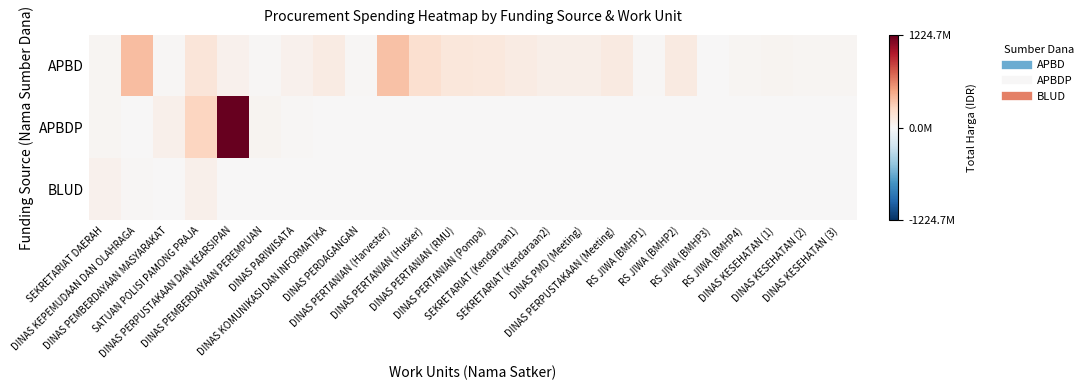

Between RS JIWA (BMHP2) and SATUAN POLISI PAMONG PRAJA, which is larger?

SATUAN POLISI PAMONG PRAJA